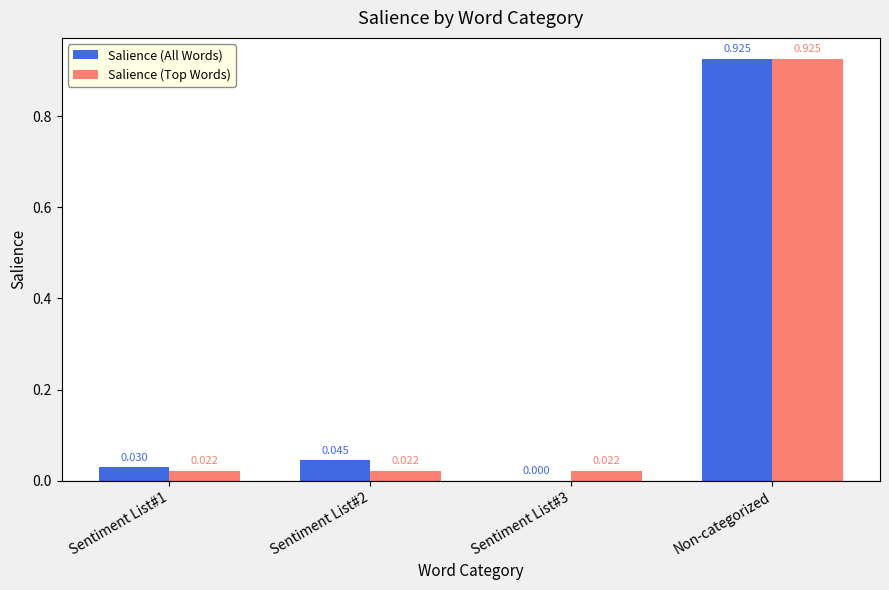

What are all the series names shown in the legend?

Salience (All Words), Salience (Top Words)